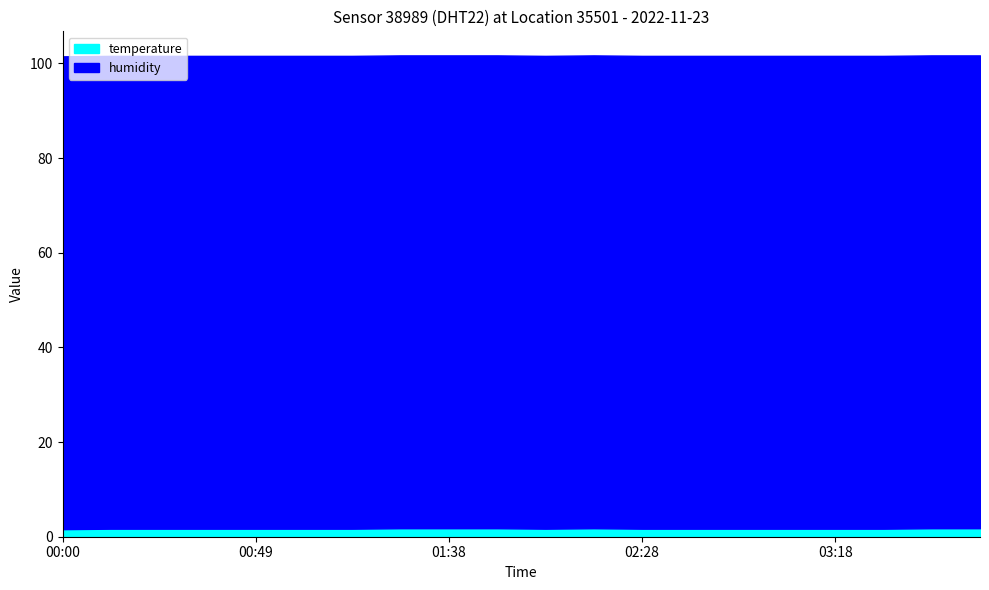

List the series in order of their peak value, highest first.

humidity, temperature